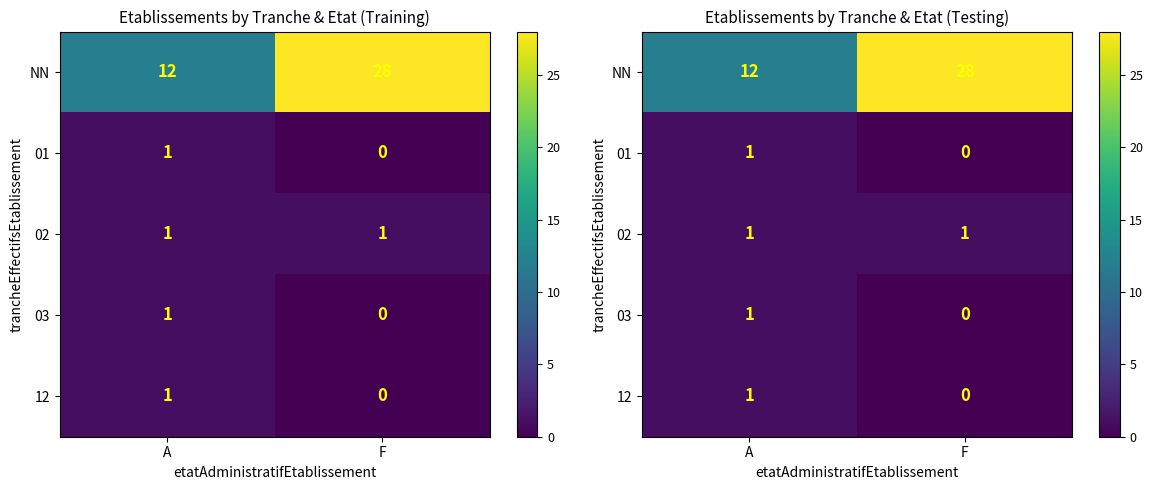

Which category has the highest value across all series?

F